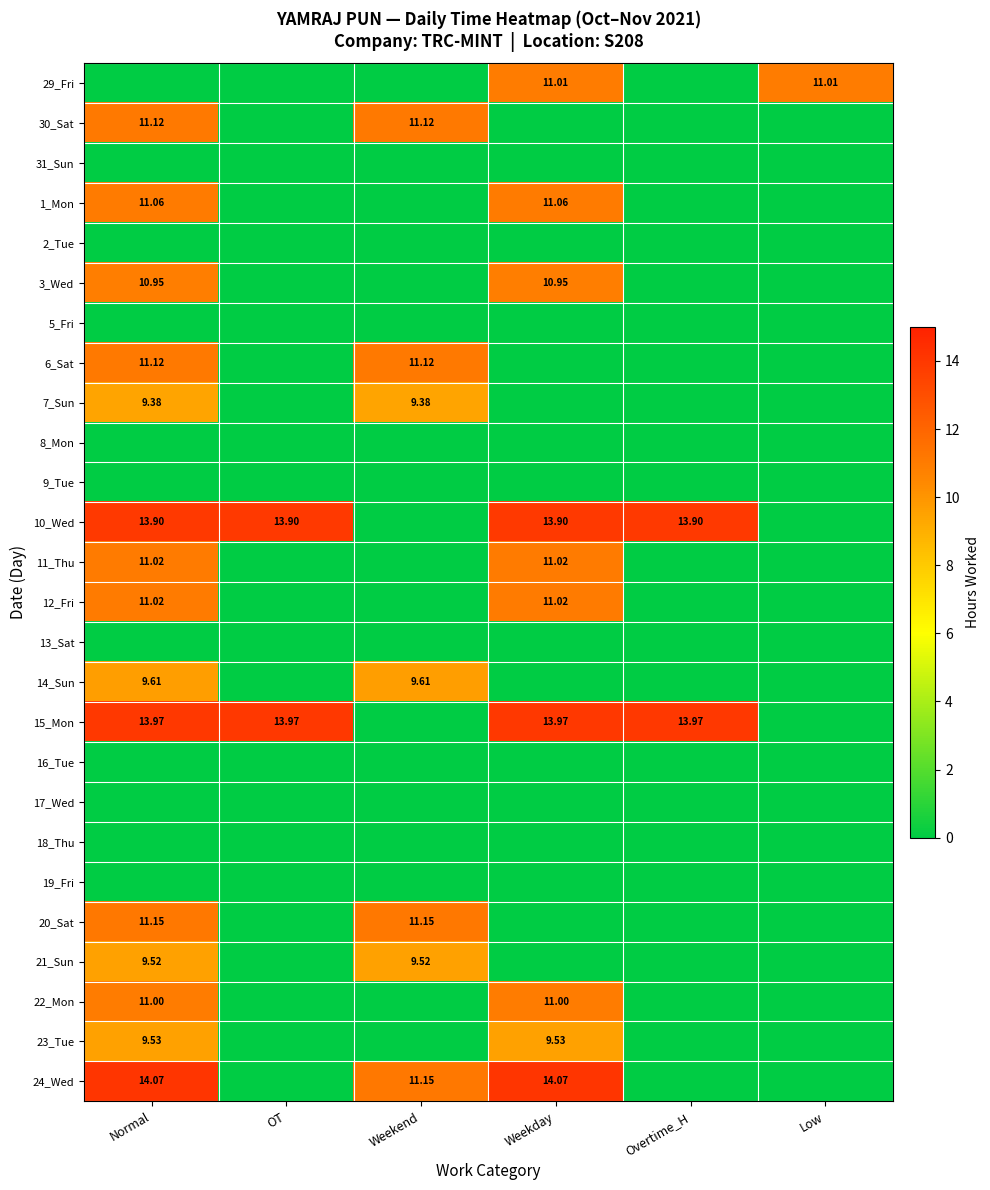

Which series changed the most between Overtime_H and Low?

15_Mon